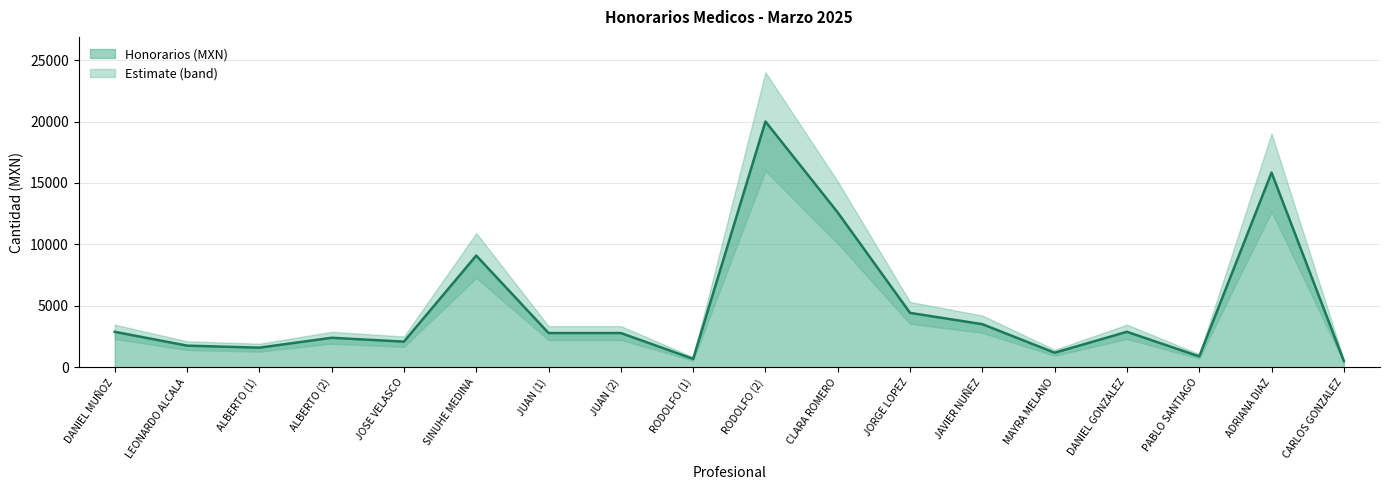

What is the minimum value shown in the chart?

522.2